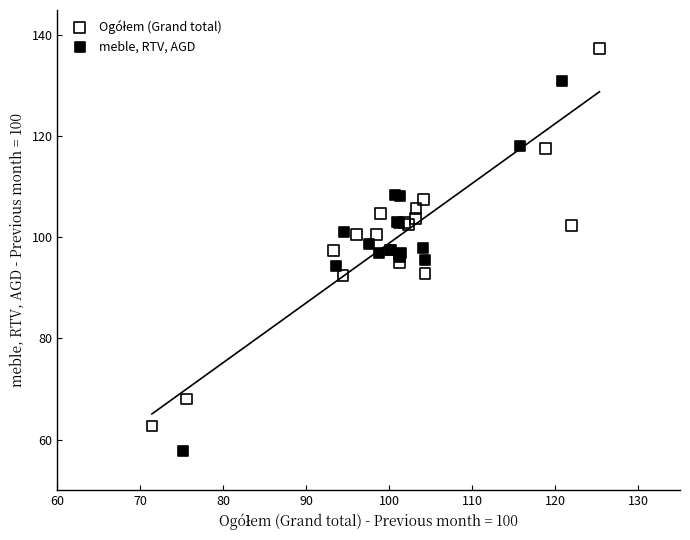

Which series reaches the minimum Y coordinate?

meble, RTV, AGD